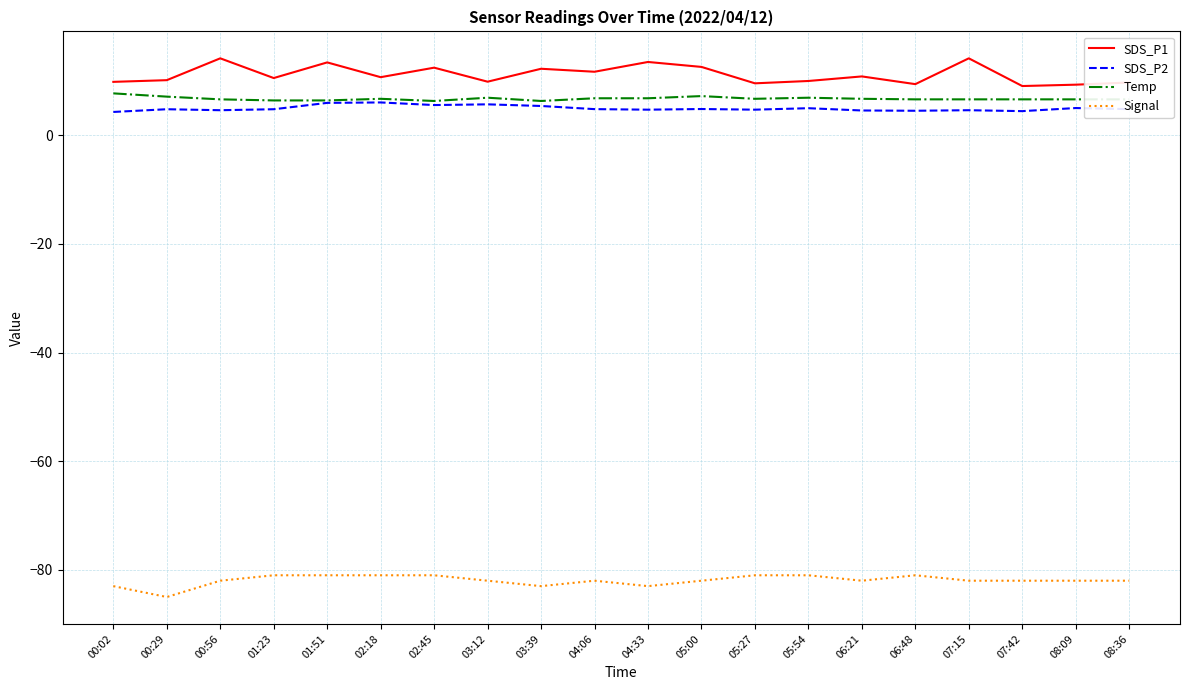

What is the lowest value of the SDS_P2 series?

4.3